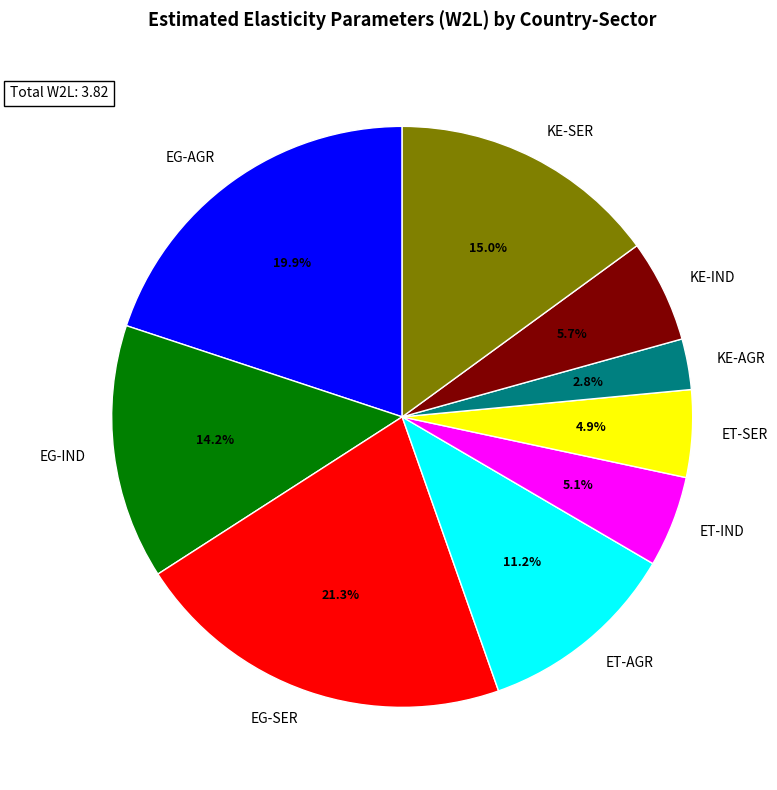

Does KE-AGR account for over 50% of the chart?

No